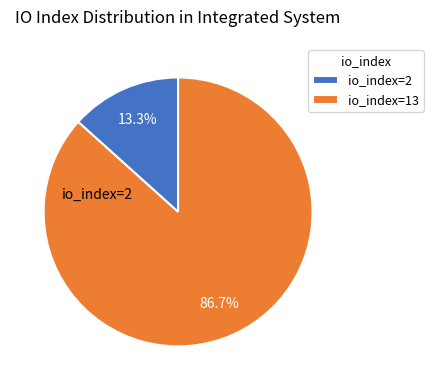

Is it true that io_index=2 is 21% of the pie?

False